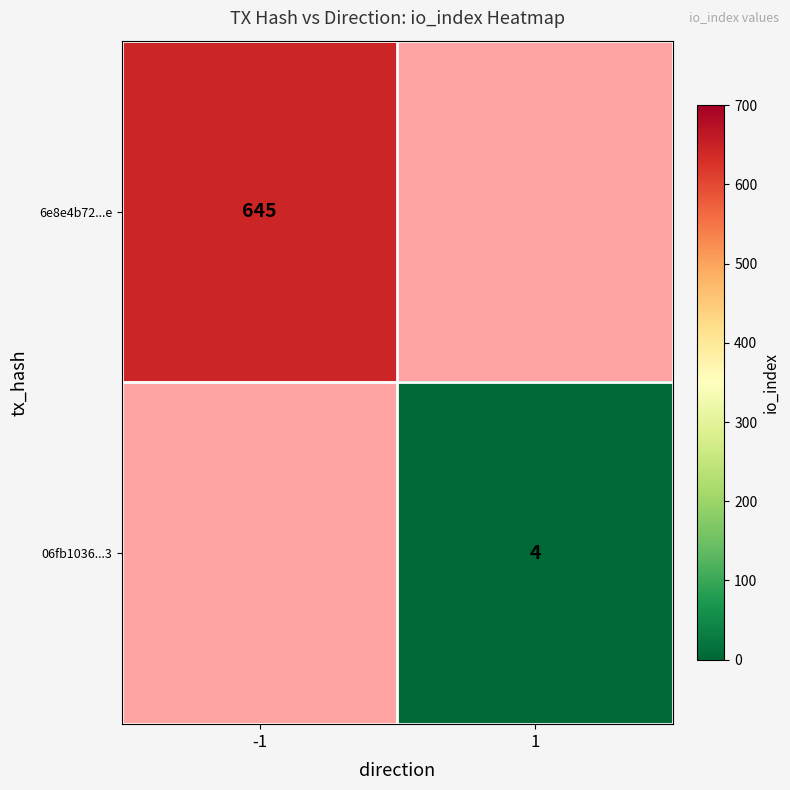

The value of 06fb1036...3 at 1 is 2. True or false?

False